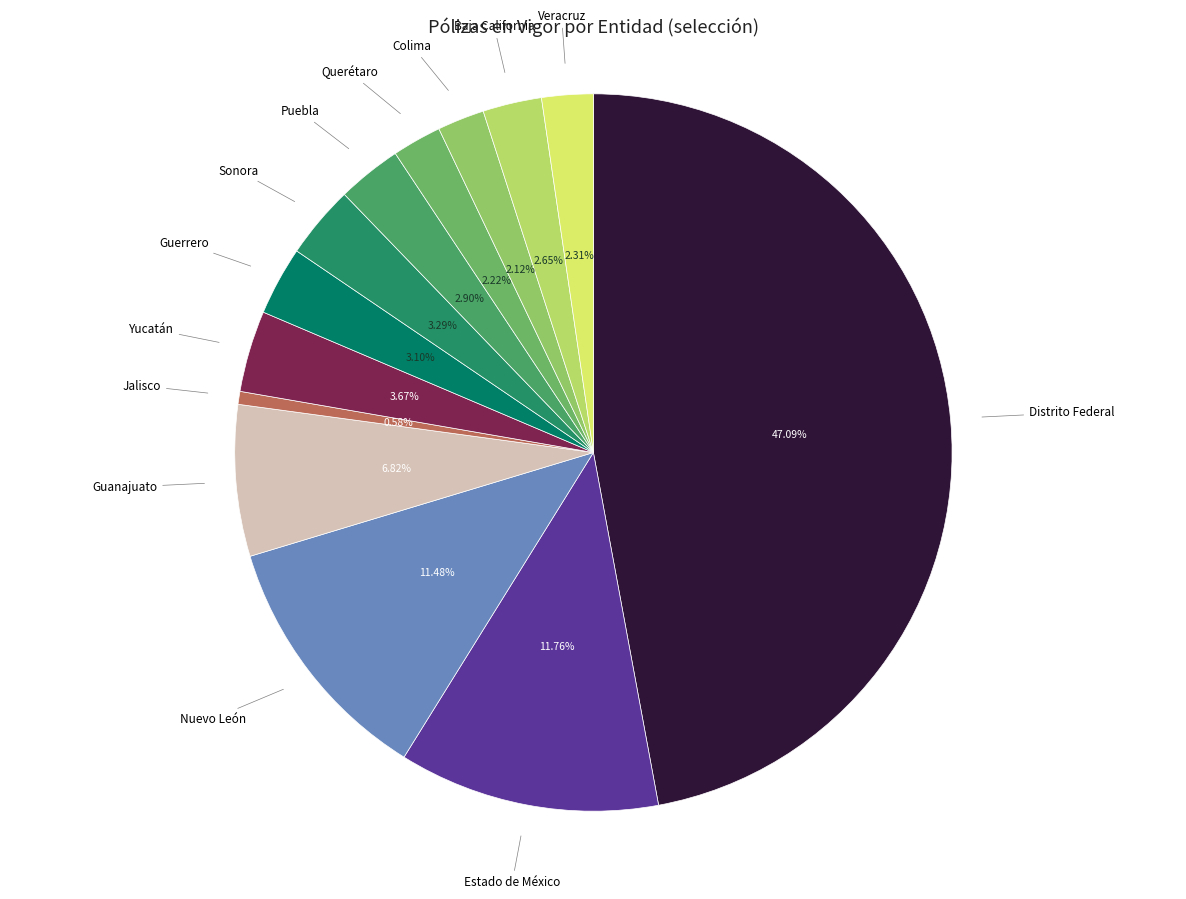

Is there a majority slice in this chart?

No